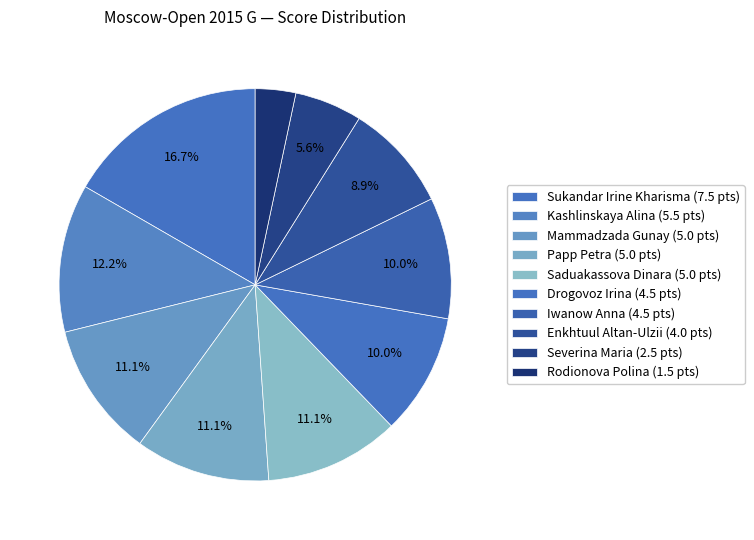

How many segments does this pie chart have?

10